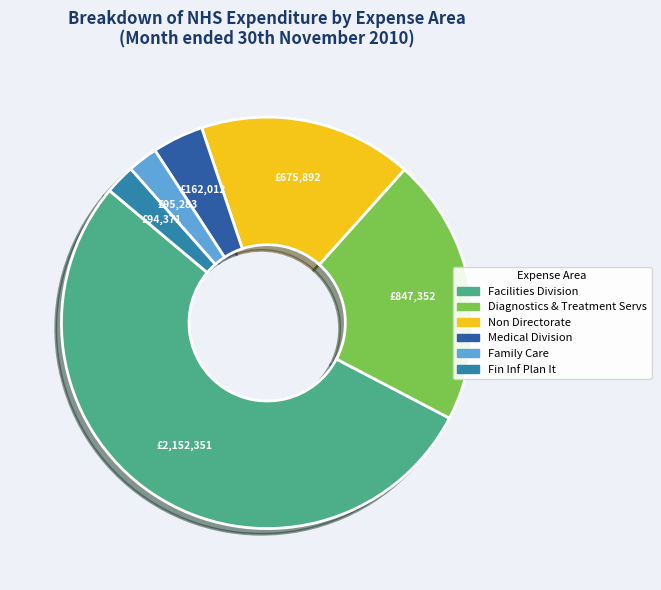

How many slices are in this pie chart?

6